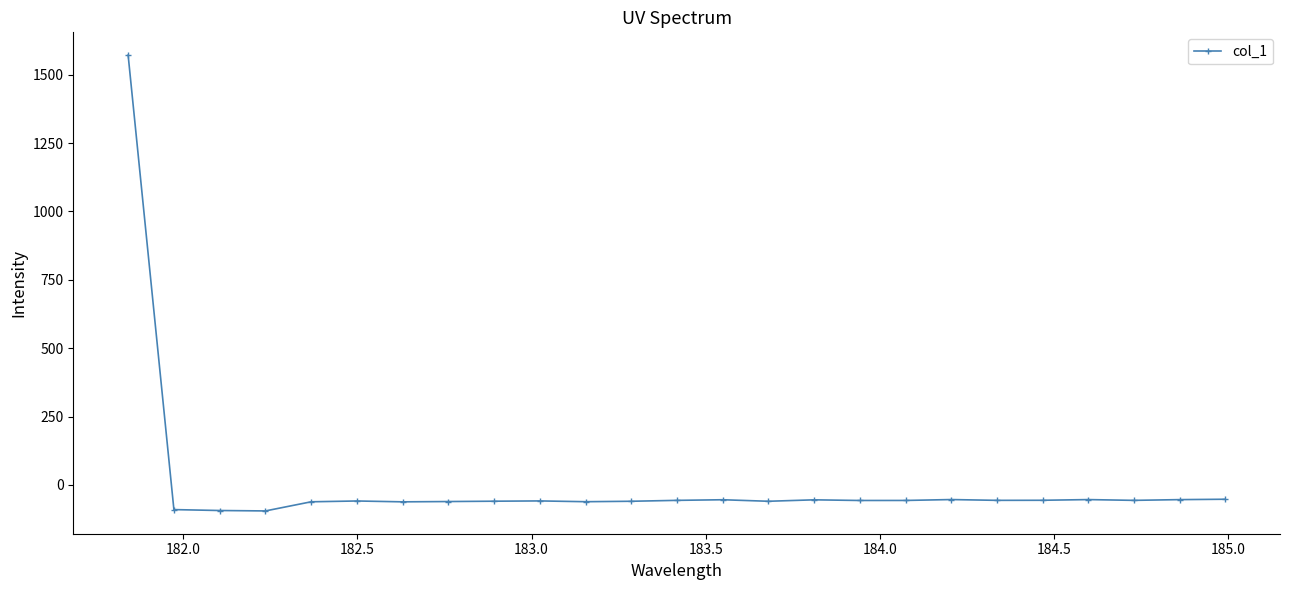

What is the difference between the maximum and minimum values?

1666.3